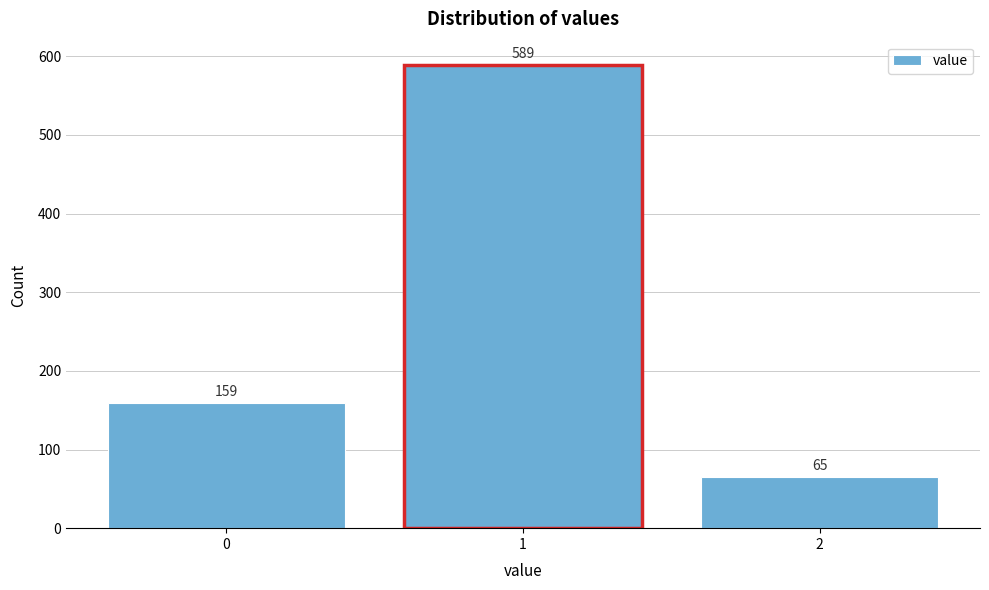

Reading left to right, list all the values displayed in this chart.

0=159	1=589	2=65